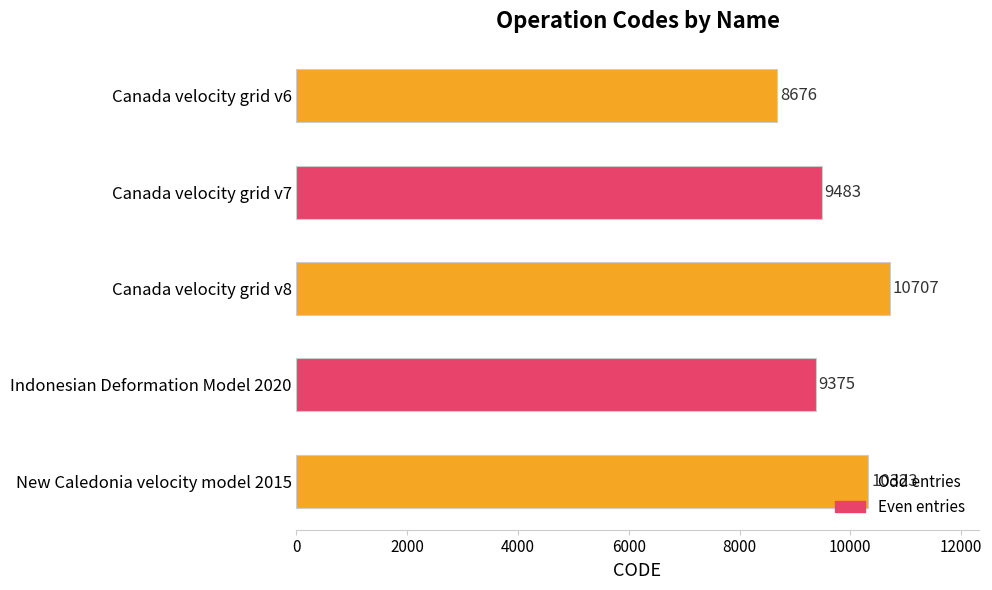

What position from the bottom is Canada velocity grid v7?

4